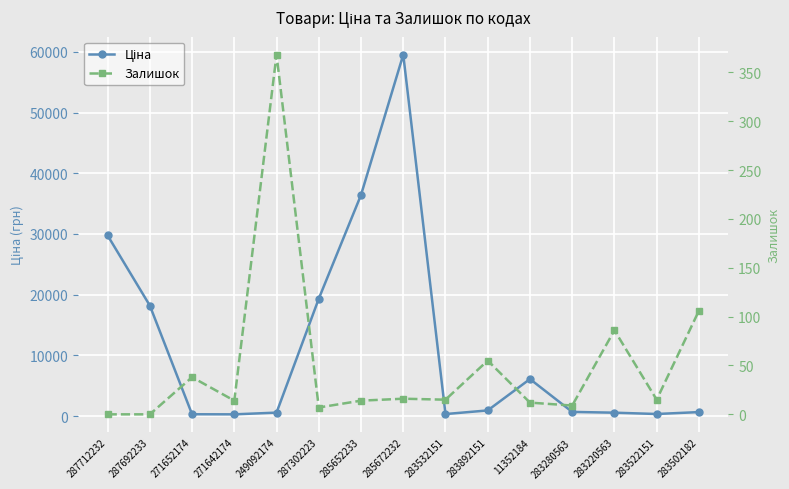

True or false: Ціна and Залишок cross at least once.

False